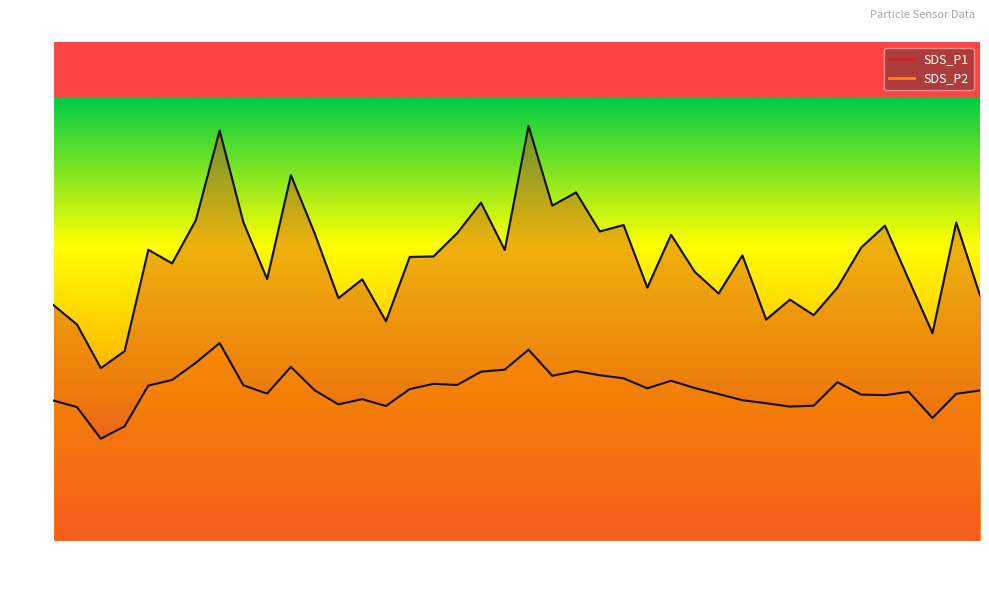

What is the label of the 21st point from the left?

00:48